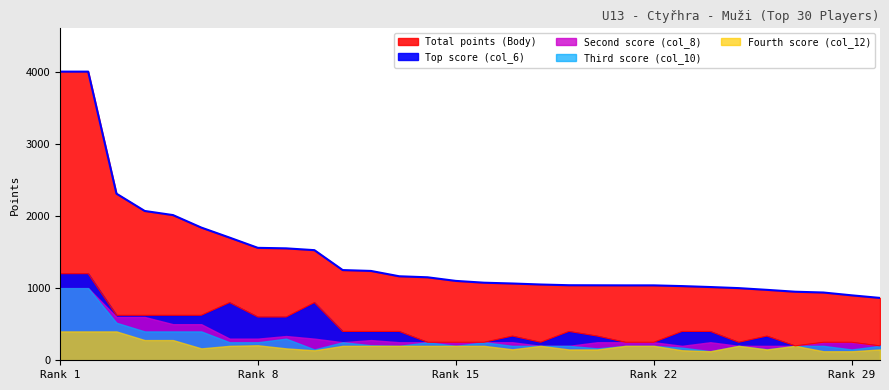

Read the Second score (col_8) value at 28, to the nearest 50.

250